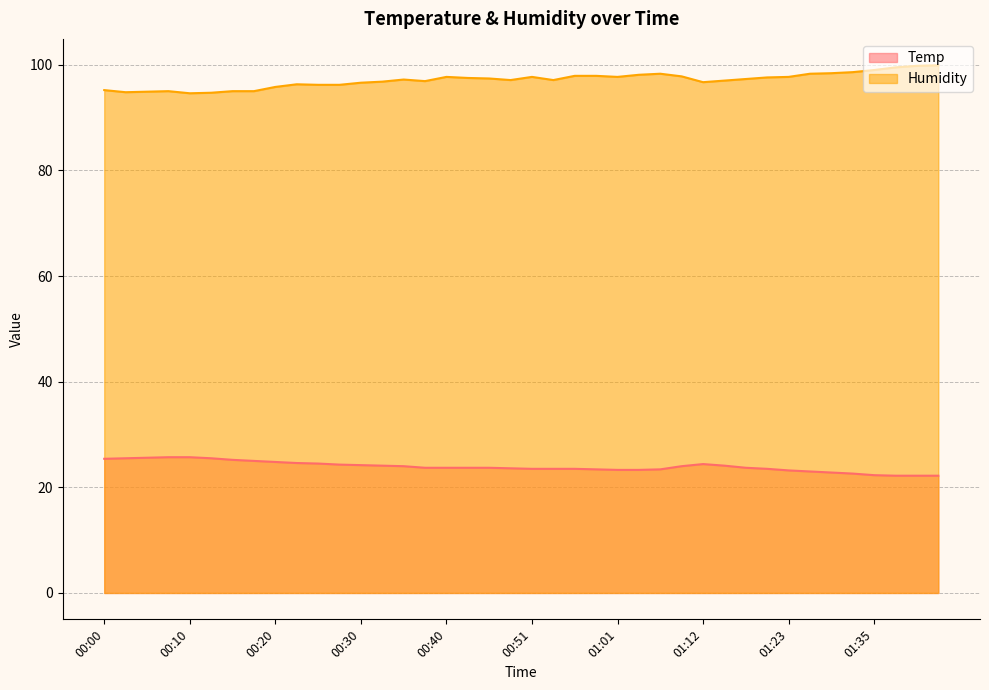

True or false: Humidity and Temp cross at least once.

False